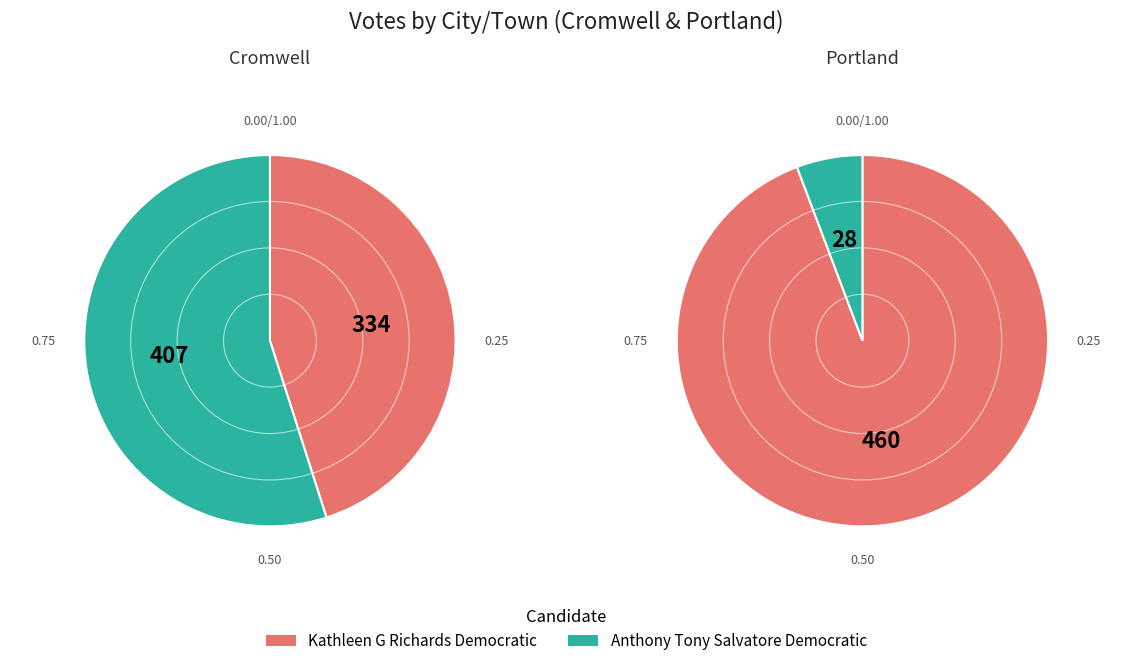

Which has a higher value, Portland or Cromwell?

Portland